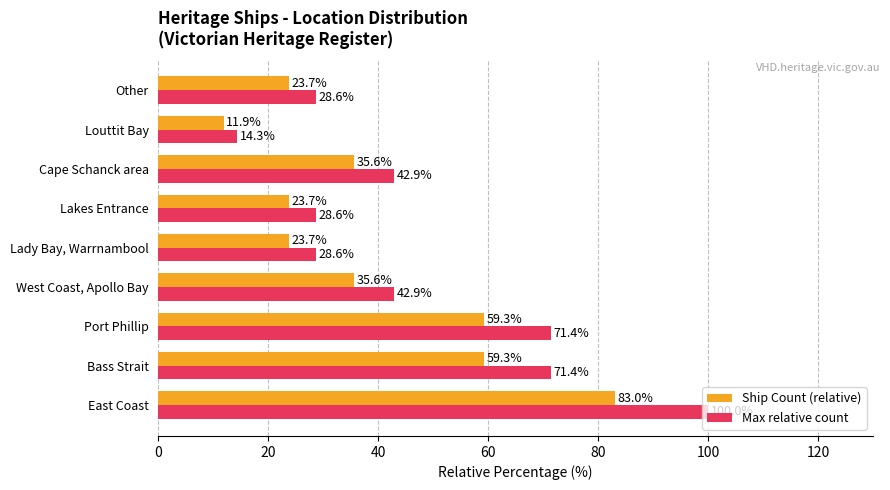

What is the sum of all Max relative count values?

428.6